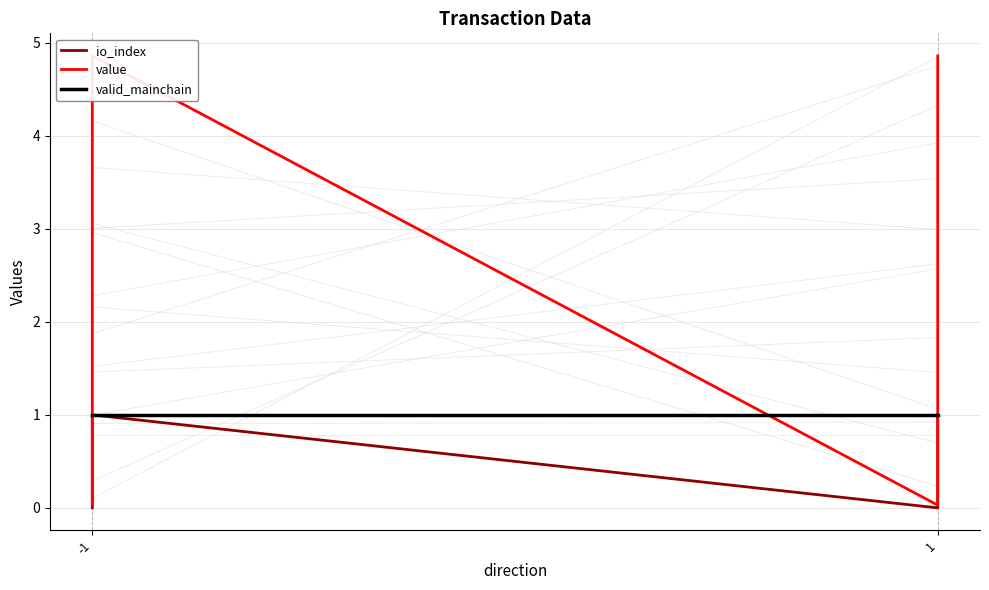

List the series in order of their overall mean, highest first.

value, valid_mainchain, io_index